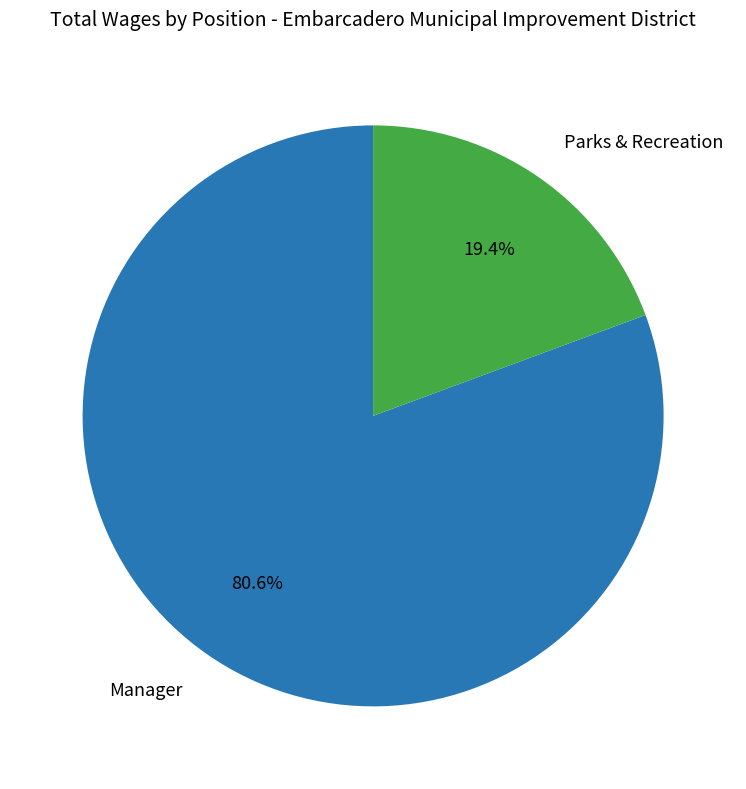

How many segments does this pie chart have?

2